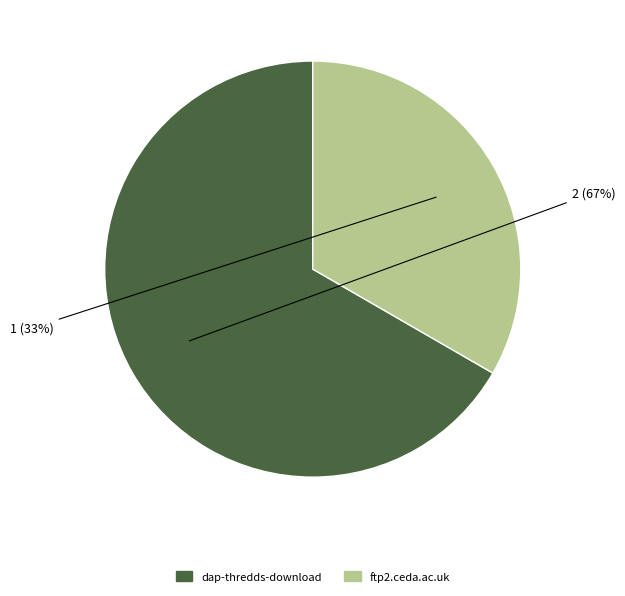

True or false: ftp2.ceda.ac.uk accounts for 23% of the total.

False